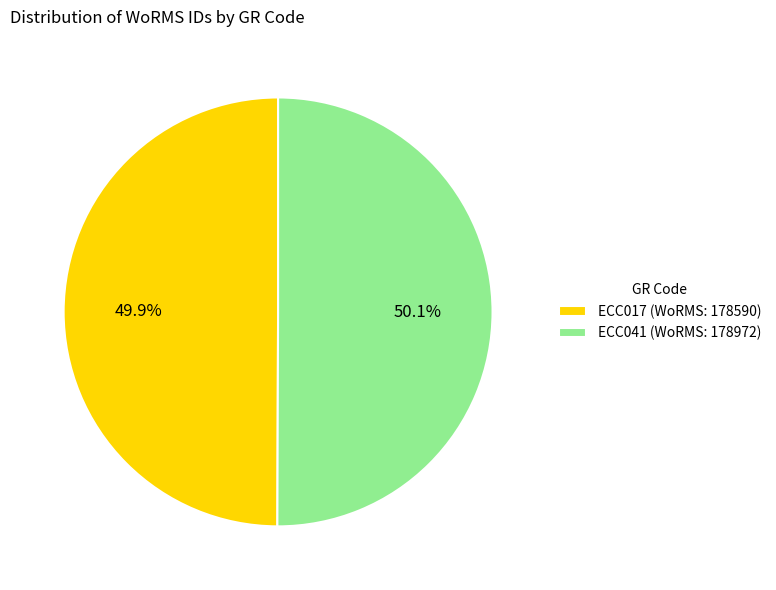

Do ECC017 (WoRMS: 178590) and ECC041 (WoRMS: 178972) together represent more than half of the pie?

Yes